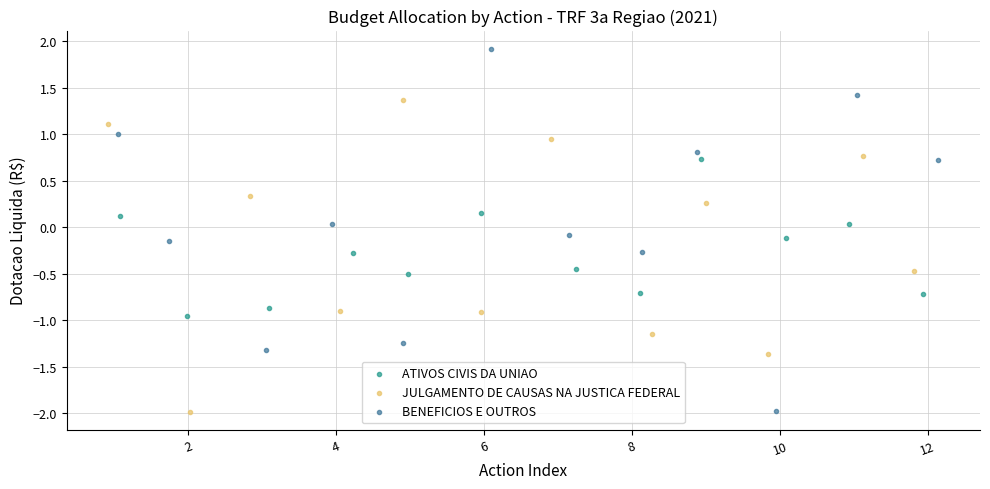

Which series contains the highest Y value?

BENEFICIOS E OUTROS